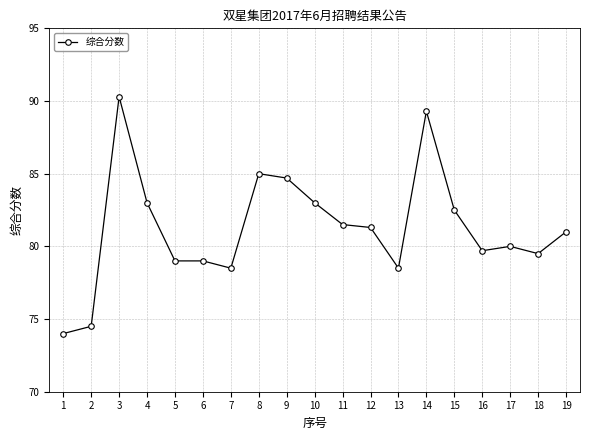

What is the sum of all values?

1544.3